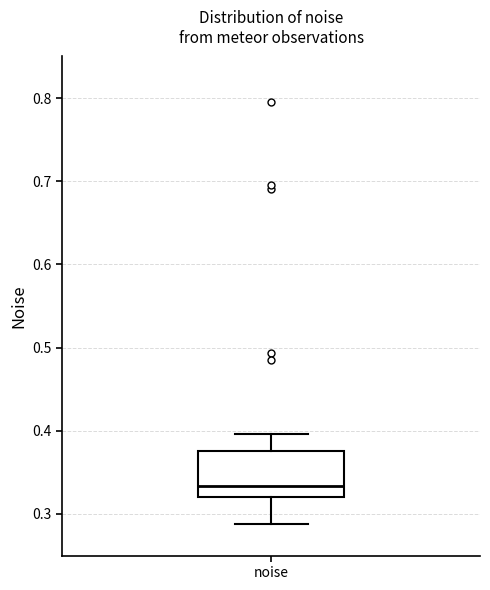

Transcribe this box plot: give where the median line is, the range the box spans, and where the two whiskers end, as read against the y-axis. The values are not printed on the chart, so give them approximately, as read against the axis.

median 0.33, box 0.32 to 0.38, whiskers 0.29 to 0.40